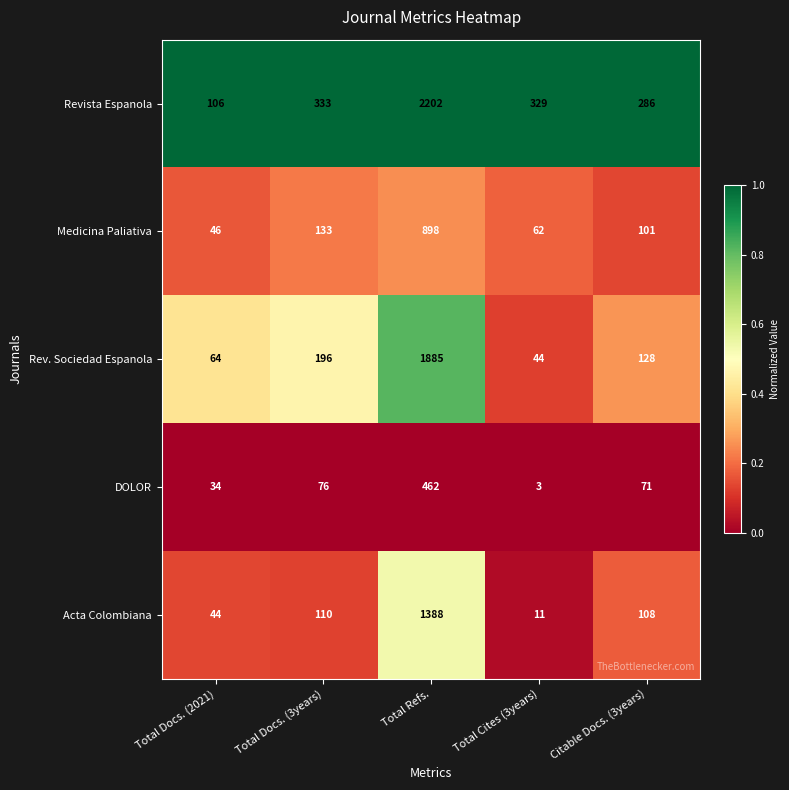

Rank the series at Total Refs. from lowest to highest value.

DOLOR, Medicina Paliativa, Acta Colombiana, Rev. Sociedad Espanola, Revista Espanola